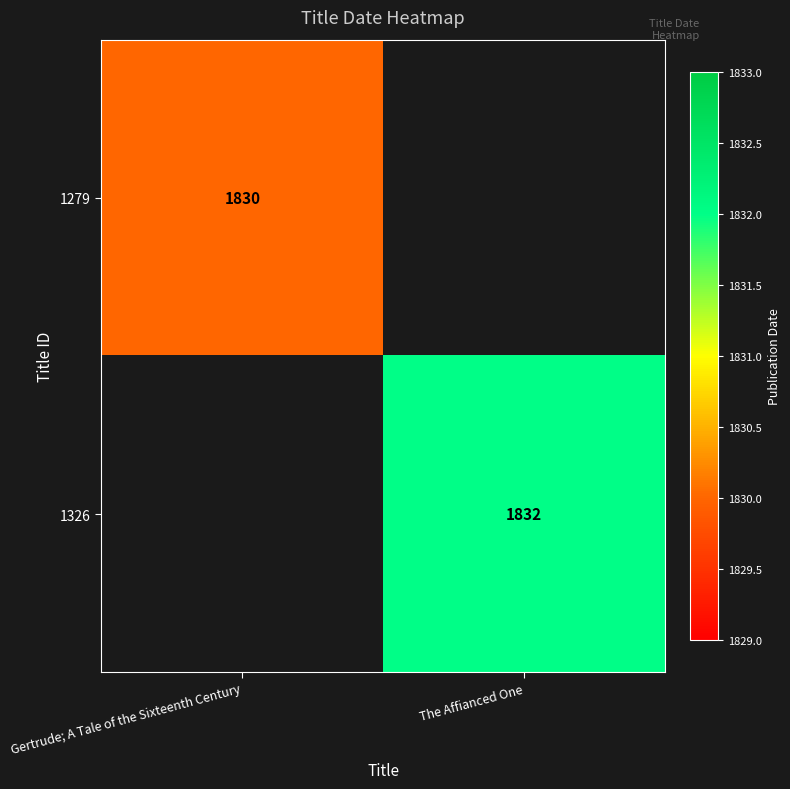

The value of 1279 at Gertrude; A Tale of the Sixteenth Century is 635. True or false?

False